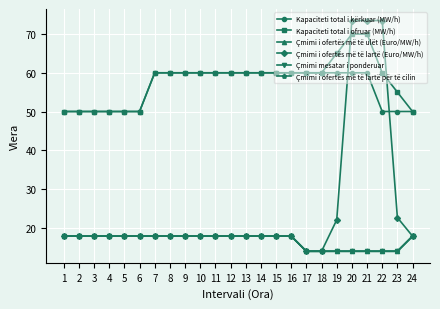

How many lines are shown in the chart?

6